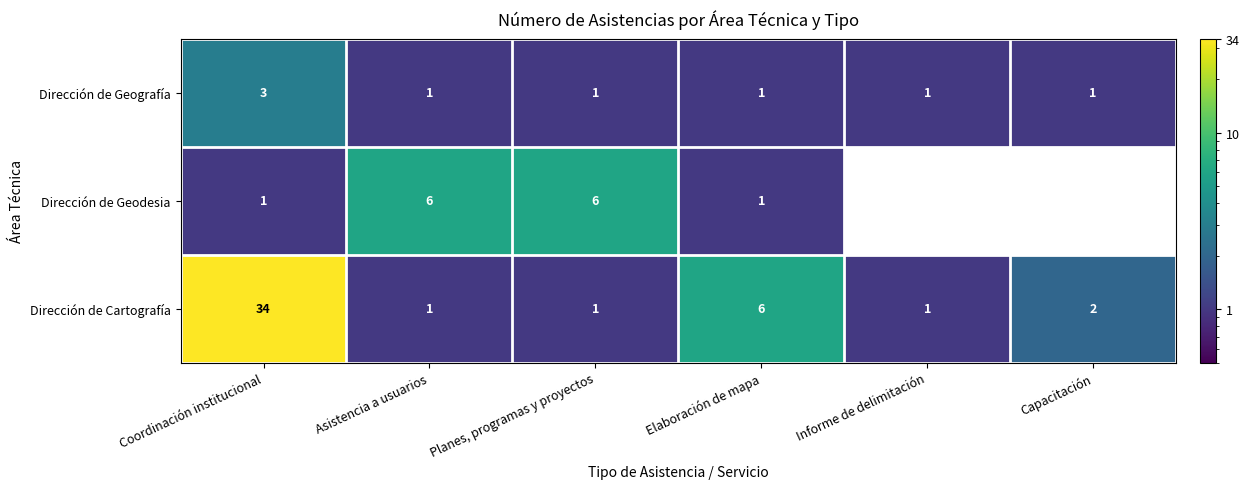

Which series has the widest spread of values?

Dirección de Cartografía